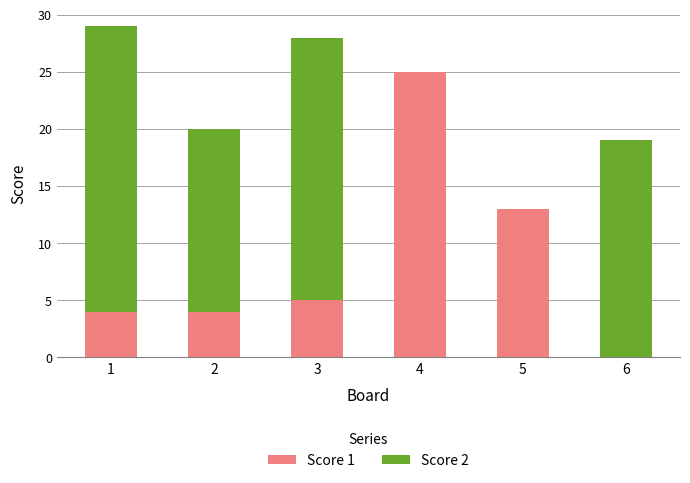

The Score 1 series shows -10 at 6. True or false?

False